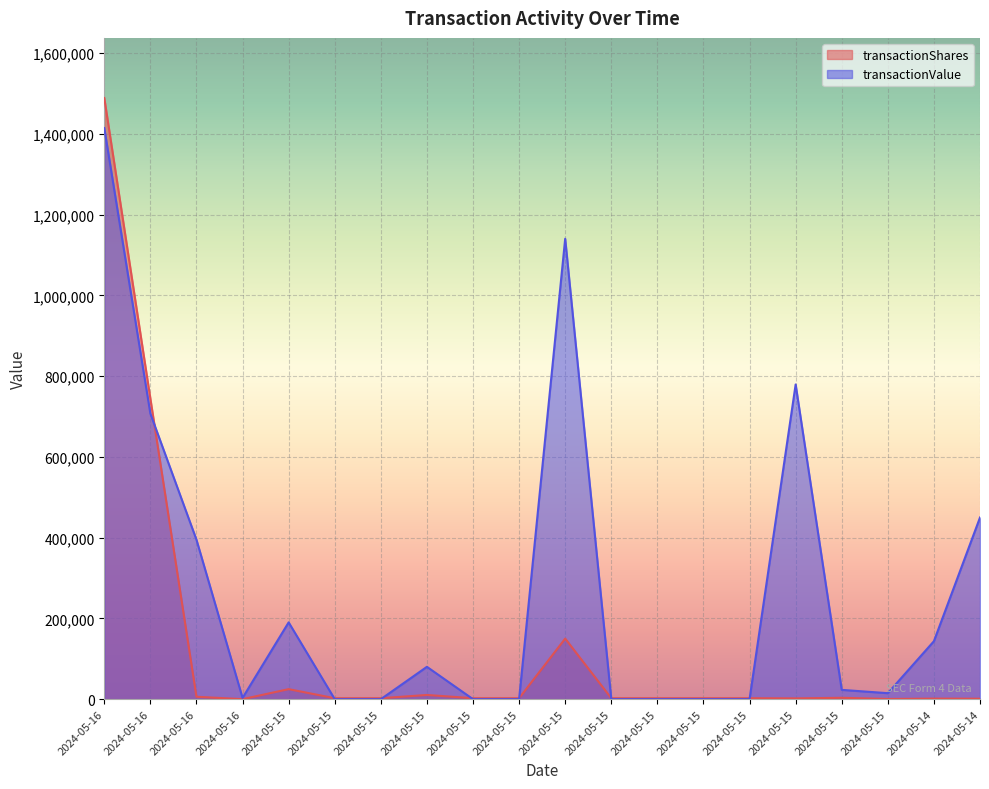

Is the value of transactionValue at 2024-05-15 greater than the value of transactionShares at 2024-05-15?

Yes